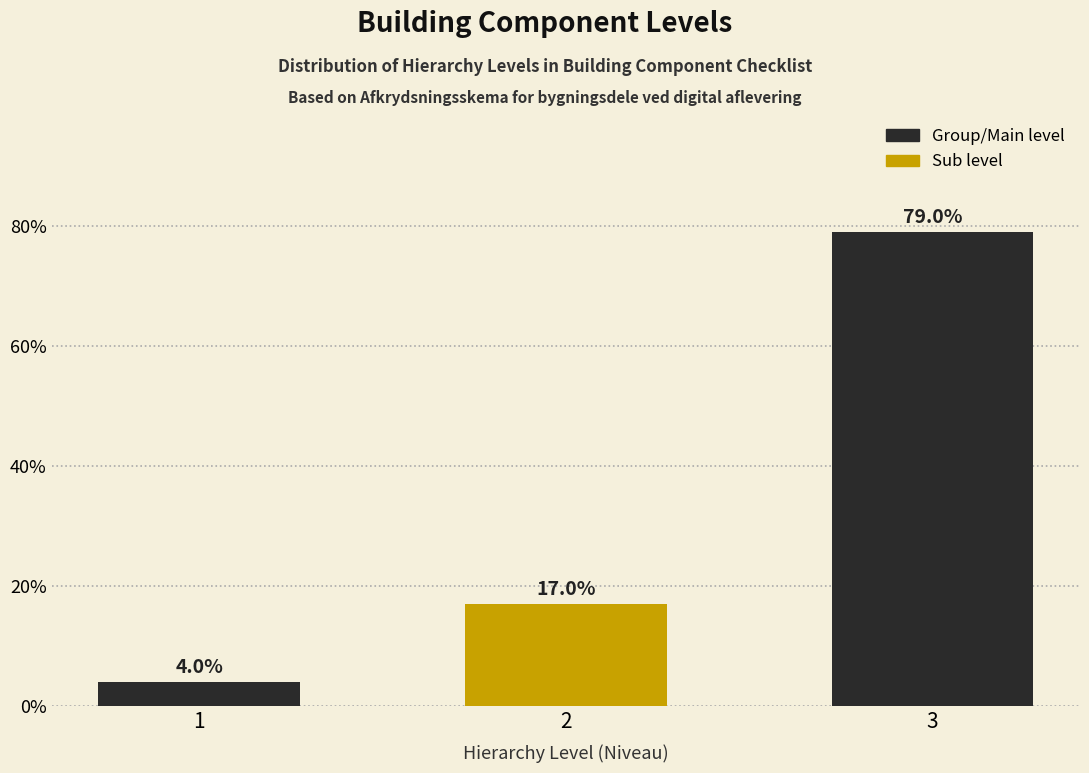

Reading left to right, what are all the values shown in this chart?

1=4	2=17	3=79